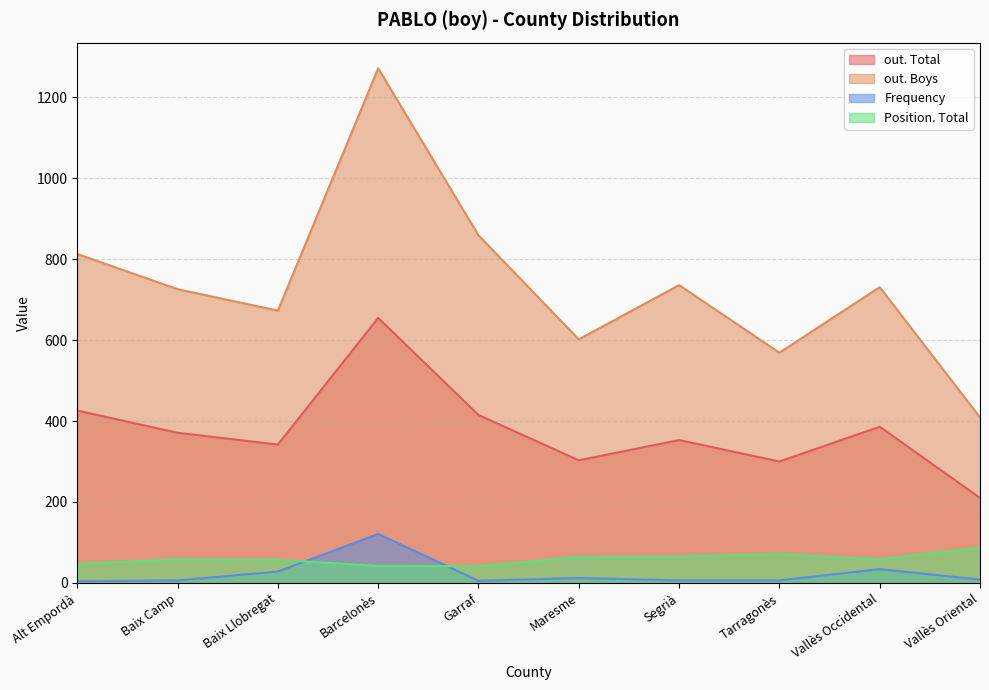

What is the value of the out. Boys point at the 7th from the left?

736